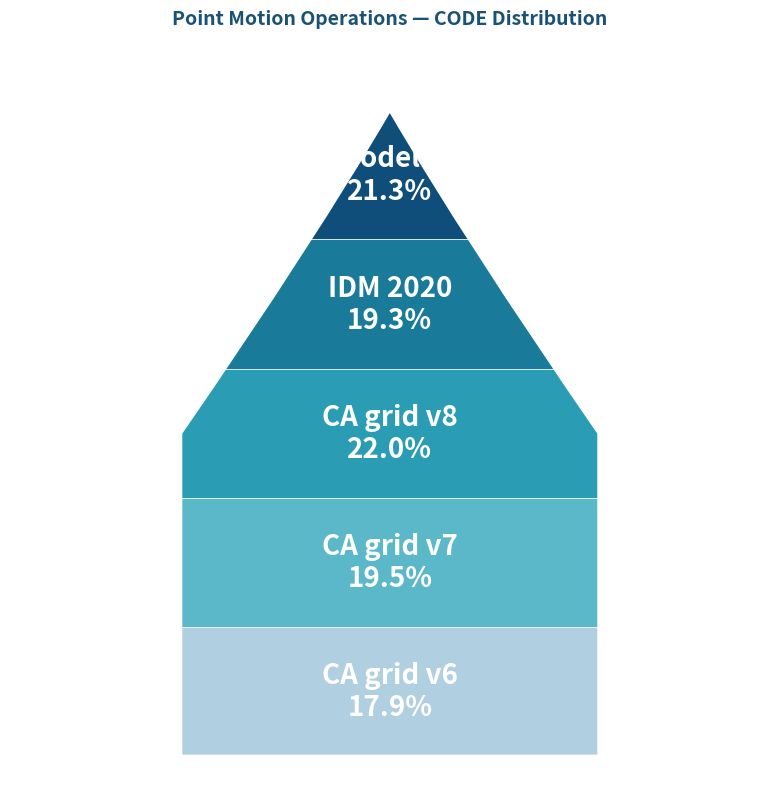

Does New Caledonia velocity model 2015 represent more than half of the total?

No